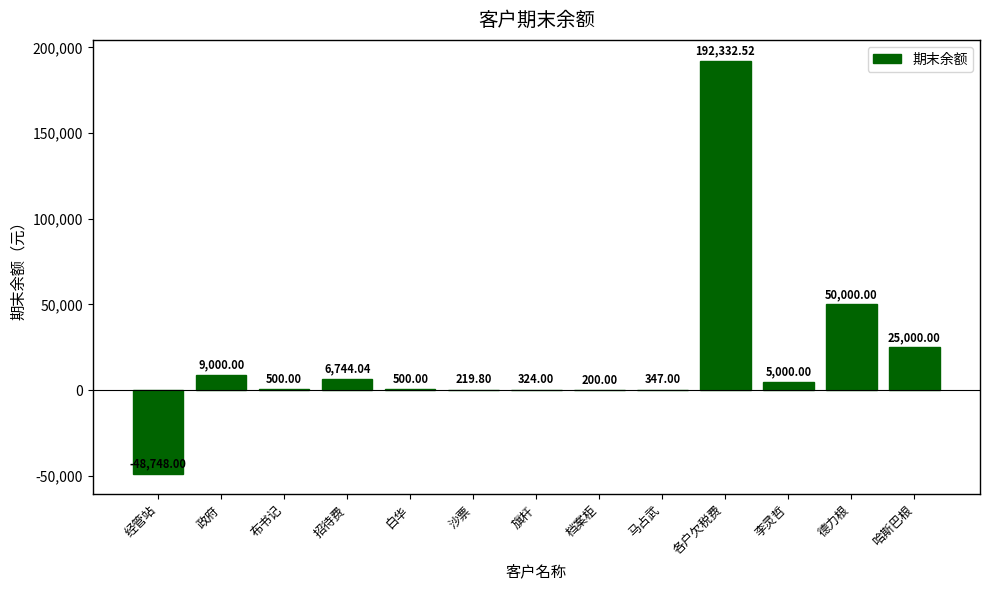

At which label is the value closest to 71792?

德力根